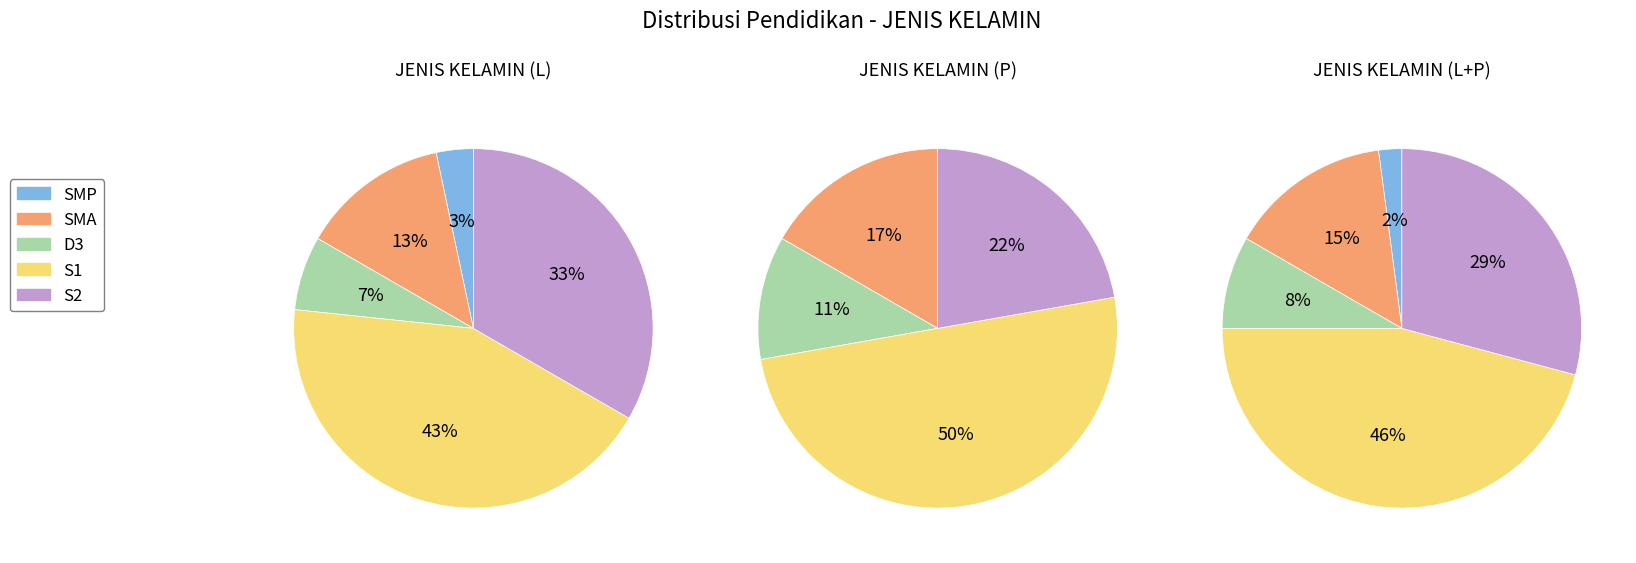

What is the smallest slice in the pie chart?

SMP